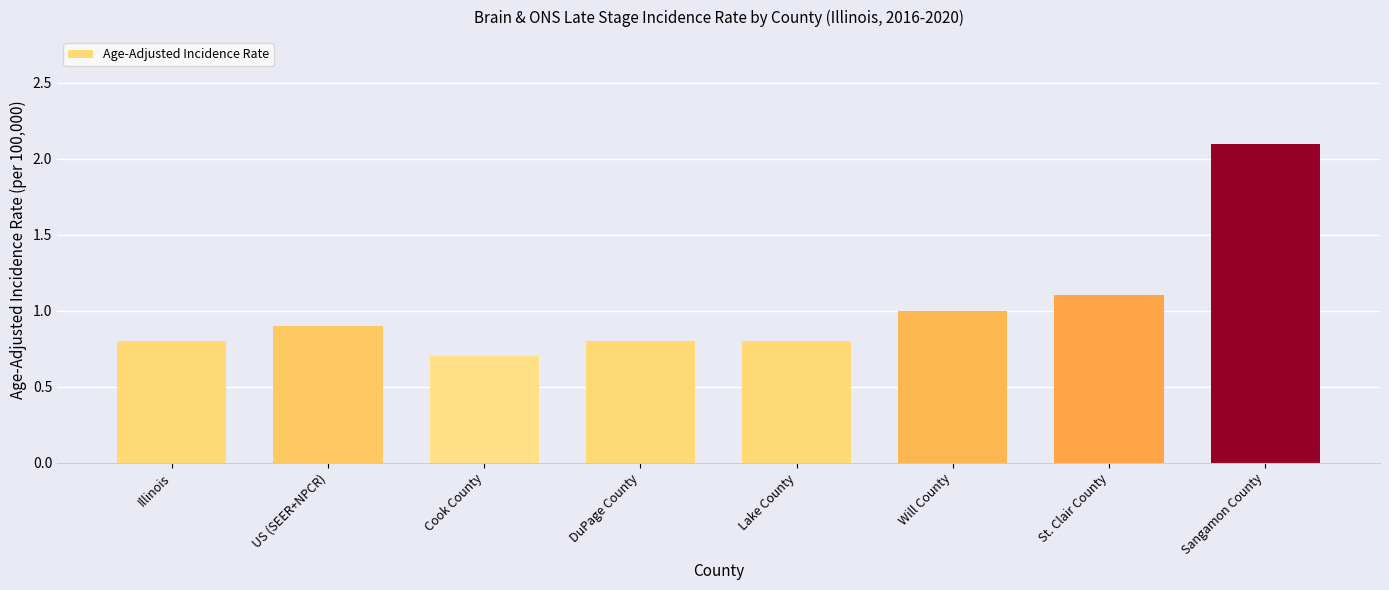

Between Will County and Lake County, which is larger?

Will County